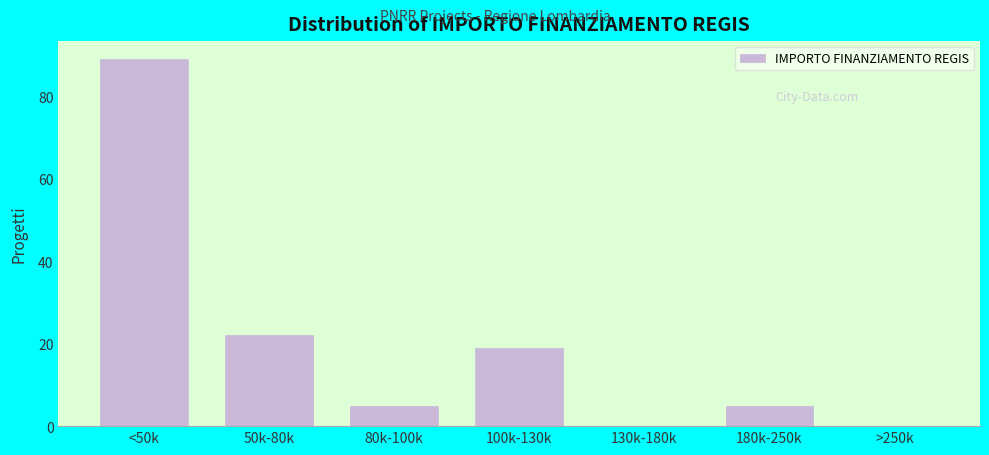

Reading left to right, extract all data points from this chart.

<50k=89	50k-80k=22	80k-100k=5	100k-130k=19	130k-180k=0	180k-250k=5	>250k=0